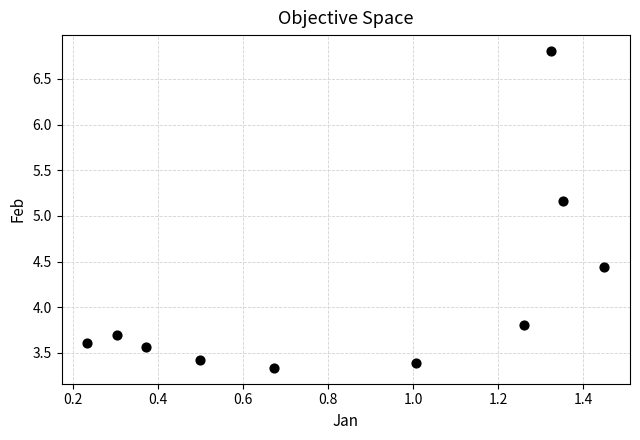

What is the range of Y values (max minus min)?

3.5